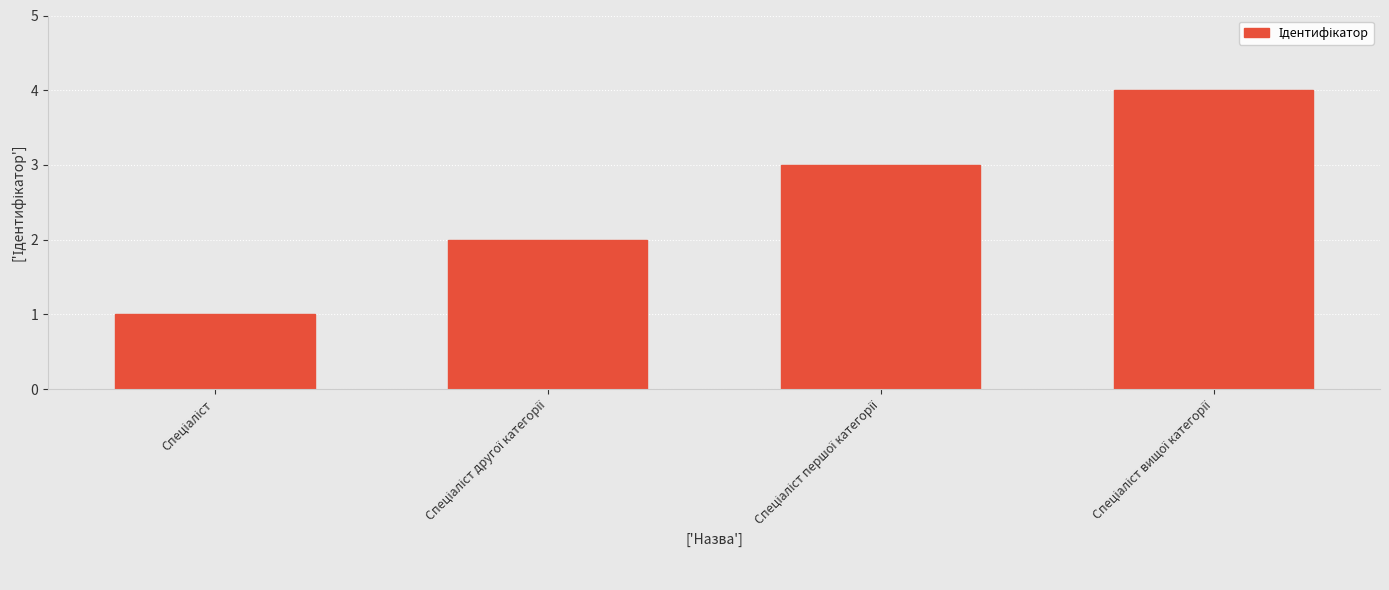

How many data points are less than 3?

2